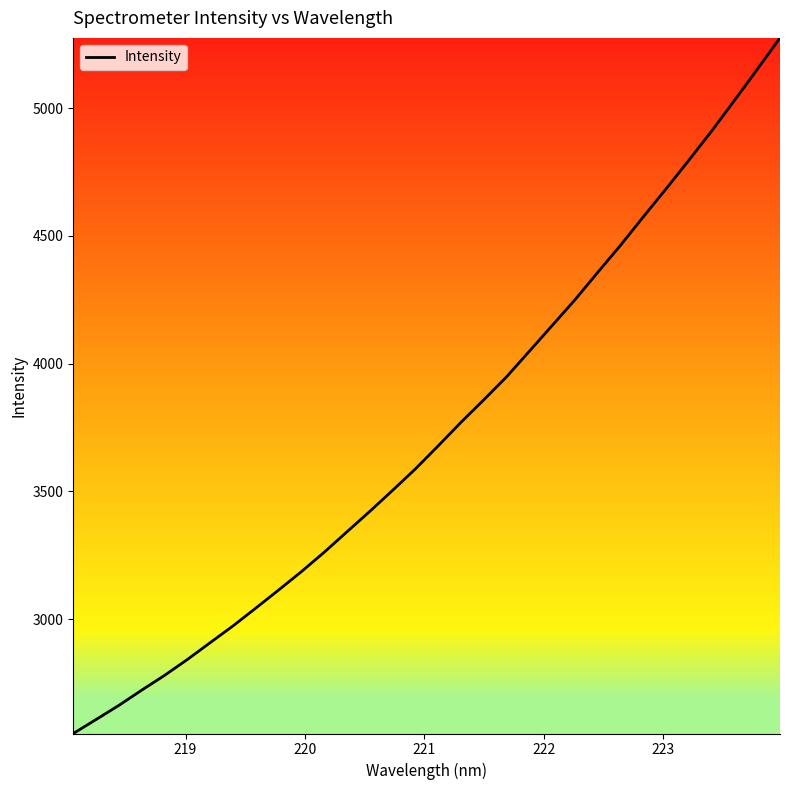

Does the chart have visible grid lines?

No